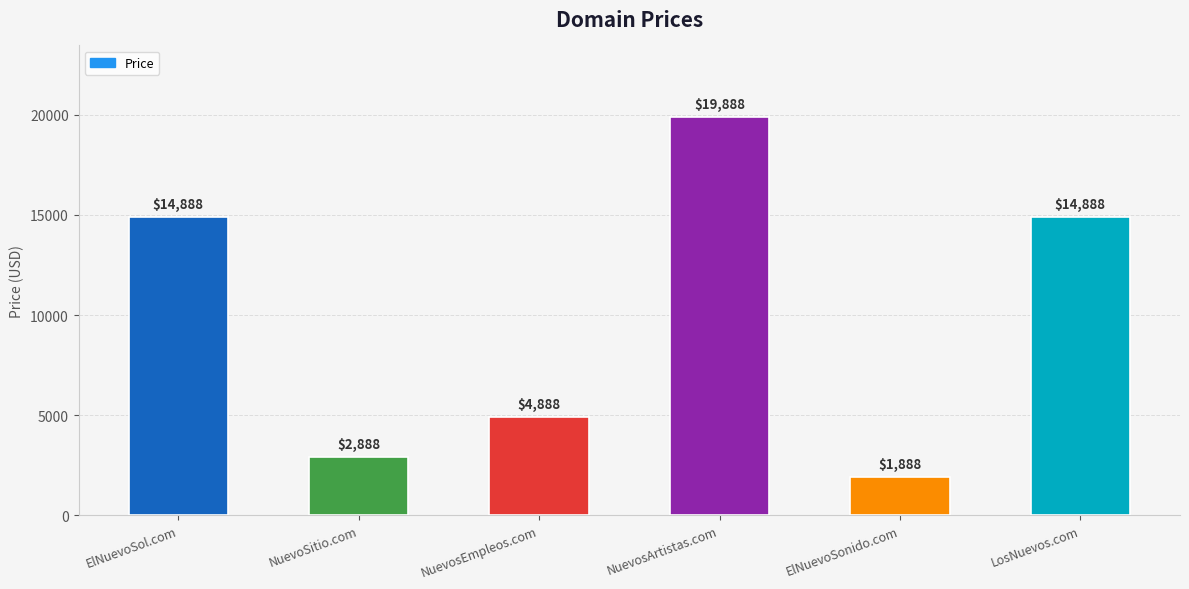

What is the greatest value displayed?

19888